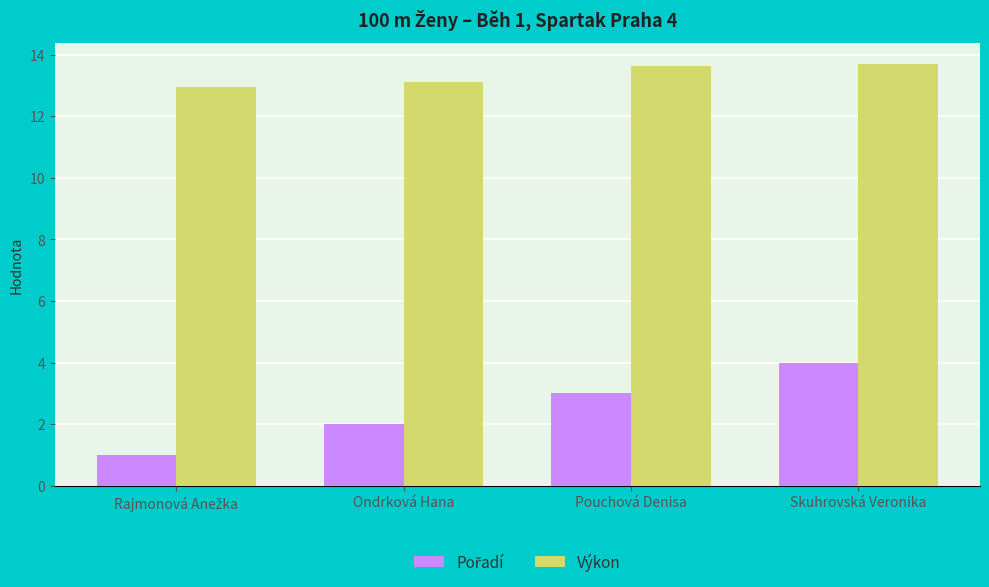

How many bars are there in each group?

2